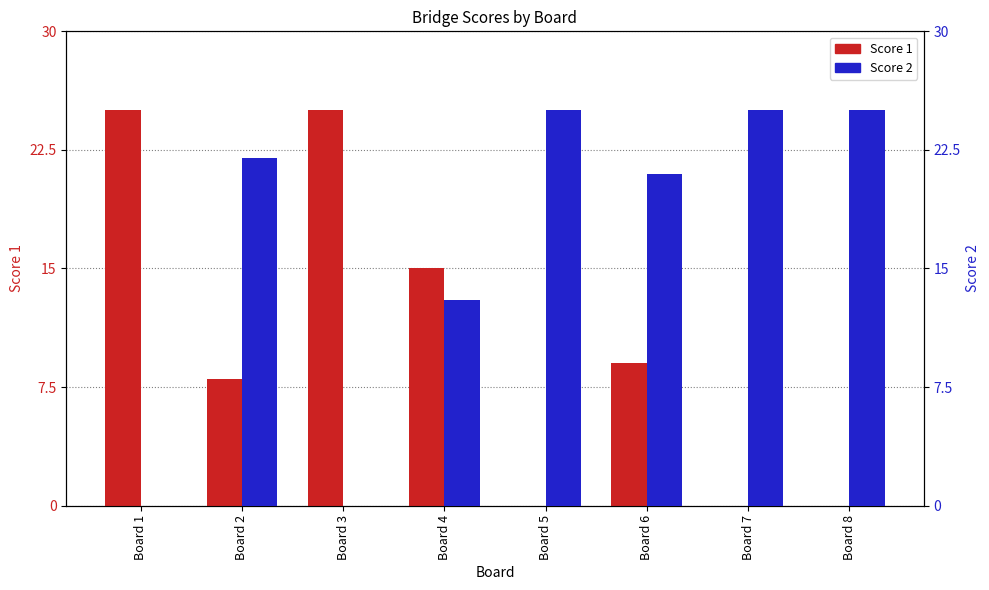

How many bars are there in each group?

2